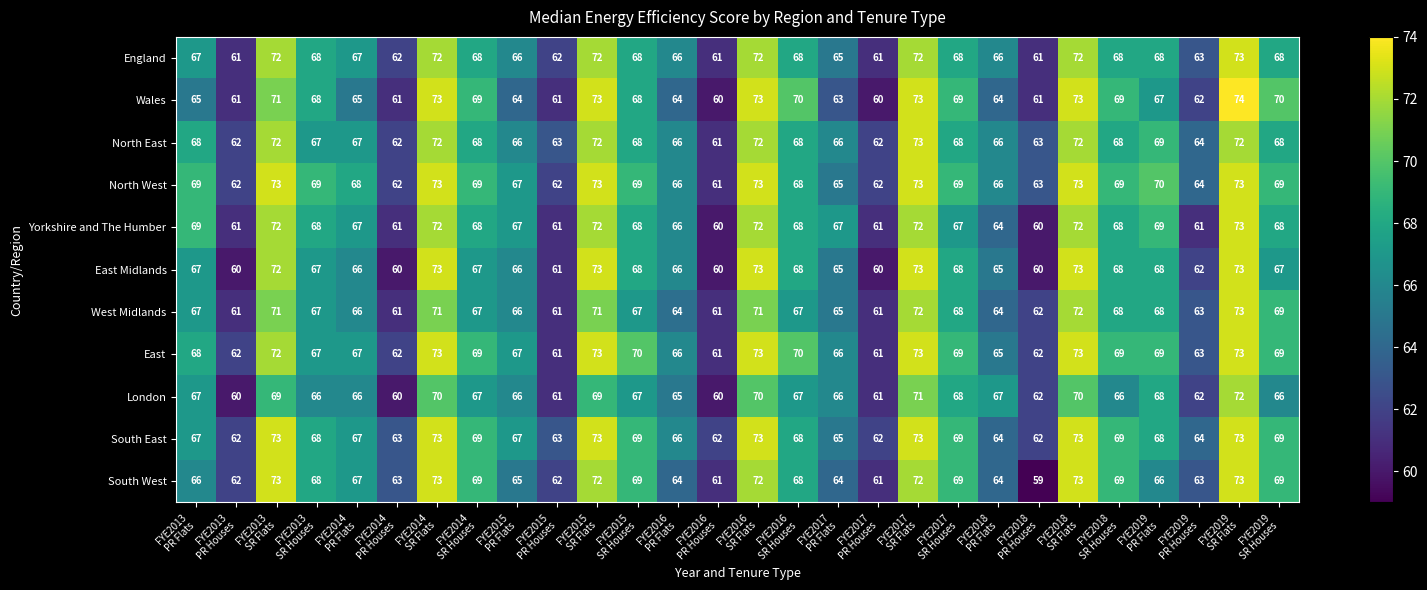

What is the maximum value shown in the chart?

74